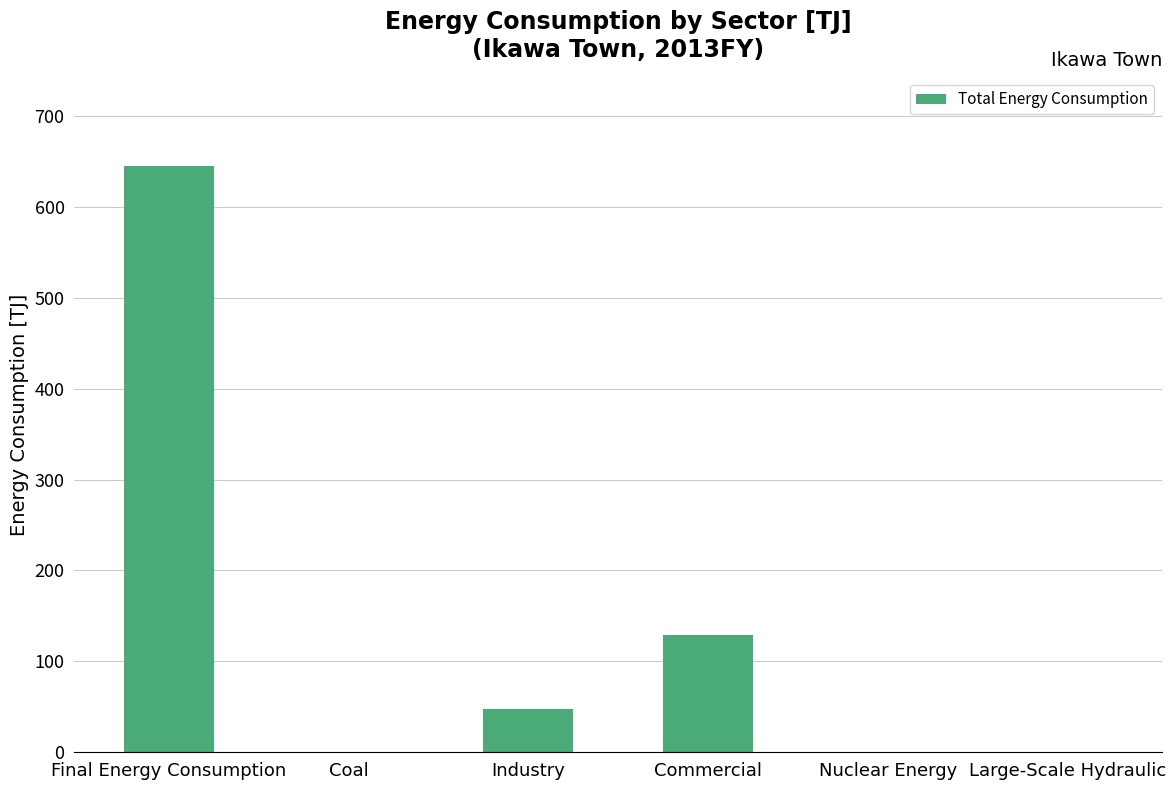

What is the change in value from Commercial to Large-Scale Hydraulic?

-128.8